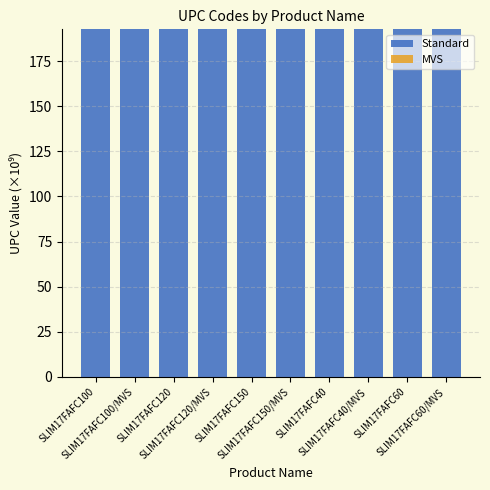

What is the sum of all Standard values?

1925.5